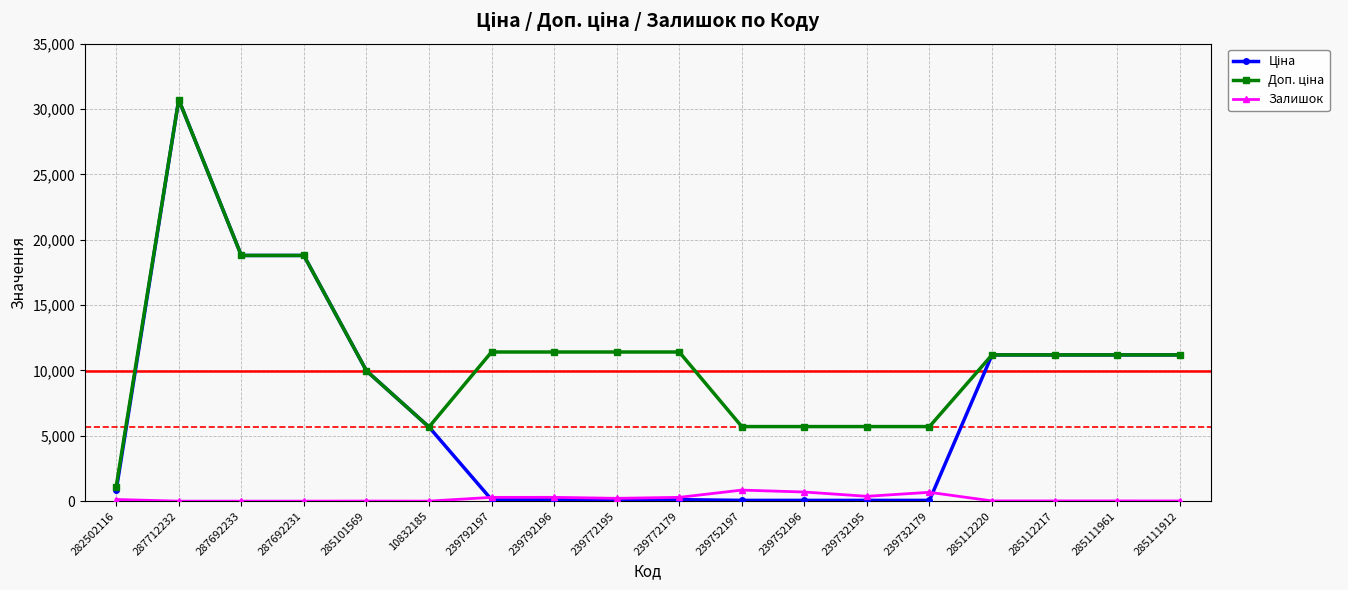

What is the maximum value shown in the chart?

30717.1